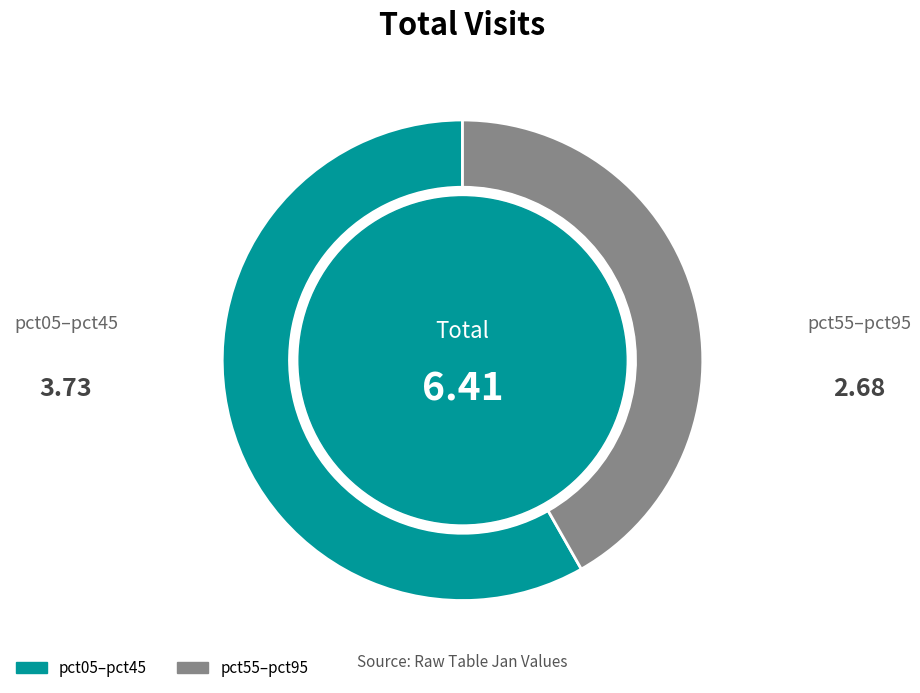

Is there any slice that represents more than half of the pie?

Yes